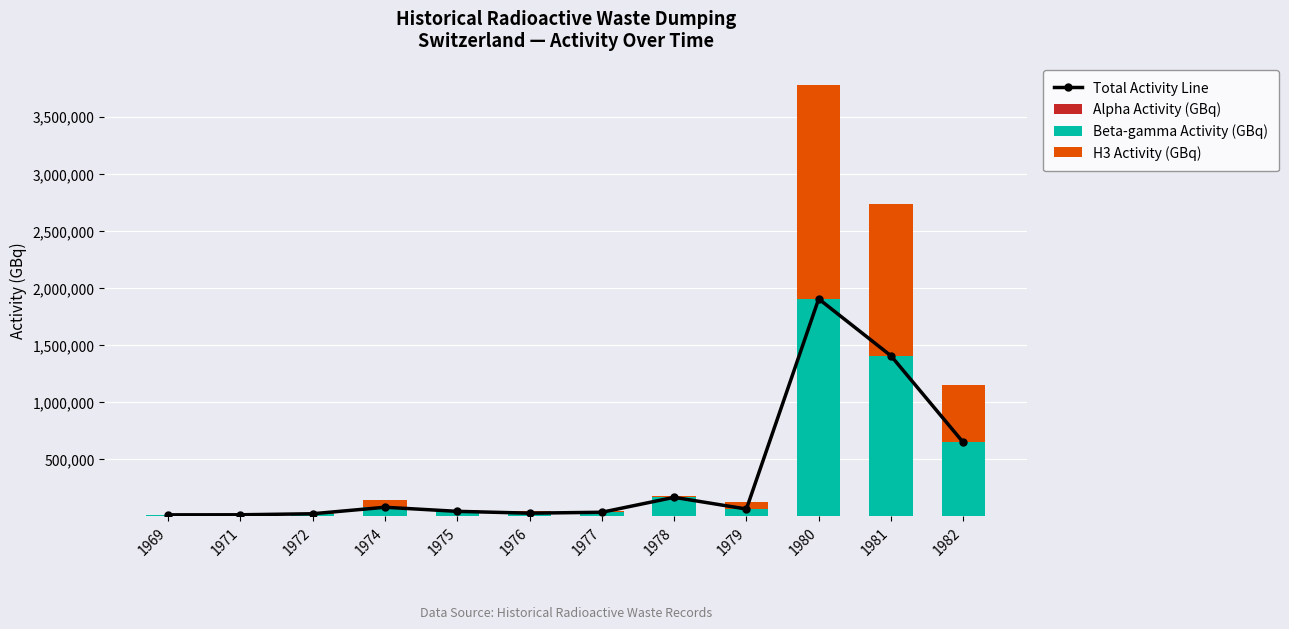

What is the difference between the maximum and minimum values in the Alpha Activity (GBq) series?

1017.5